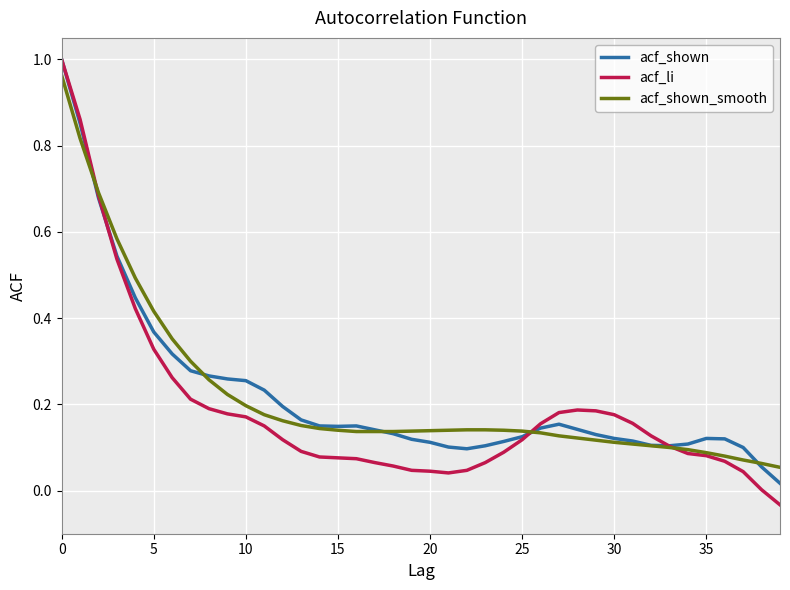

After their last crossing, which series has the higher values: acf_shown_smooth or acf_shown?

acf_shown_smooth